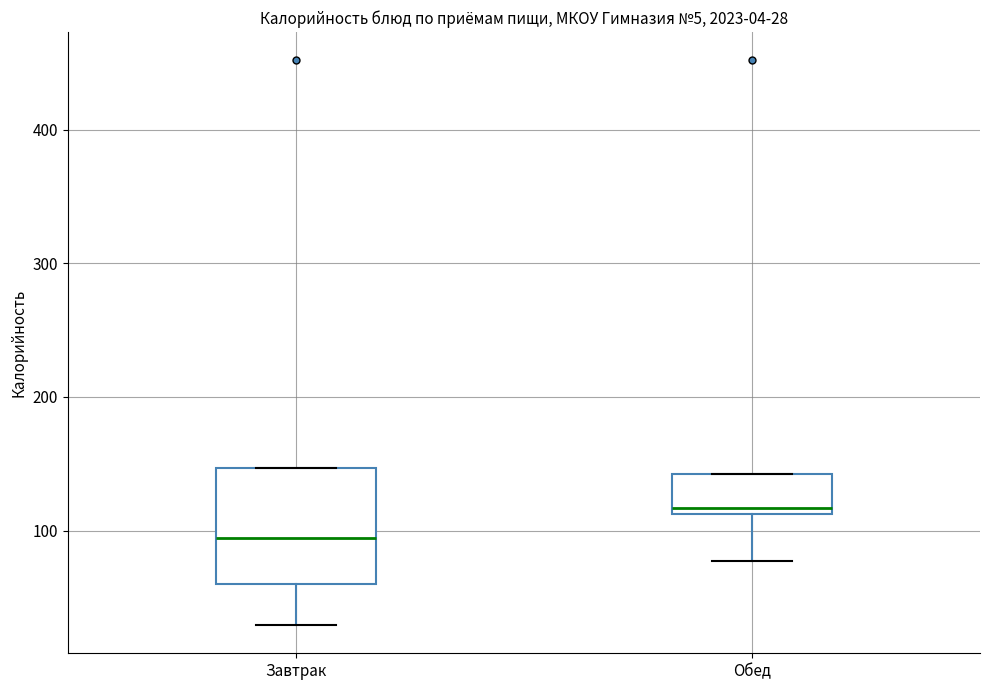

Which box is the tallest, from its lower edge to its upper edge?

Завтрак